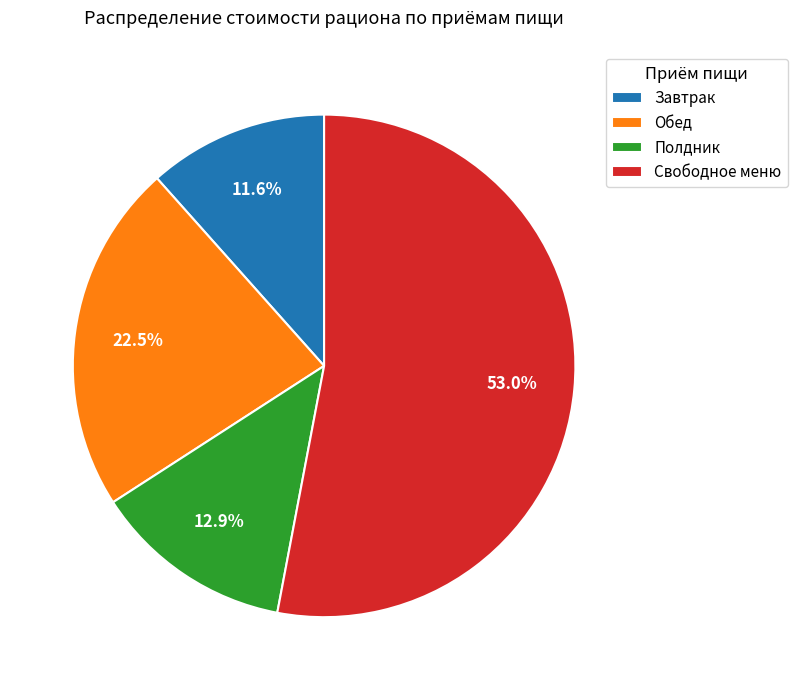

Approximately how many times larger is the value at Полдник compared to Обед?

0.6